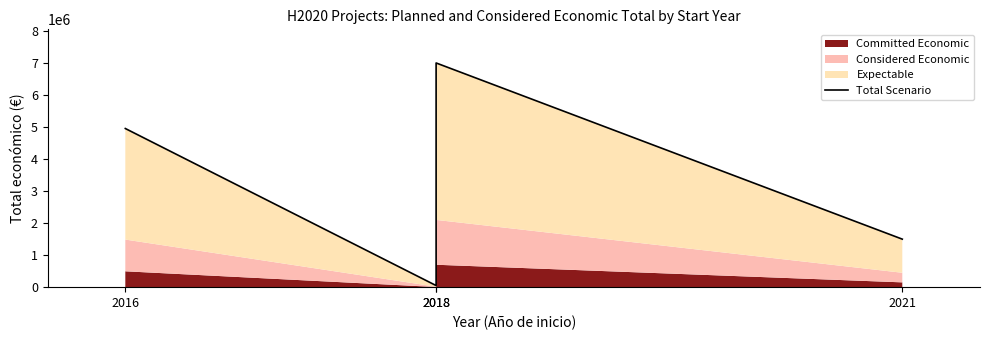

Reading left to right, what are all the values shown in this chart?

4953160	50000	6999795	1498875